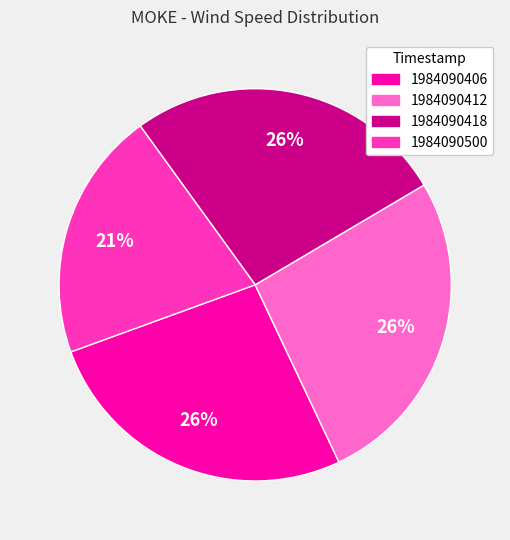

Combined, do 1984090412 and 1984090418 account for over 50%?

Yes